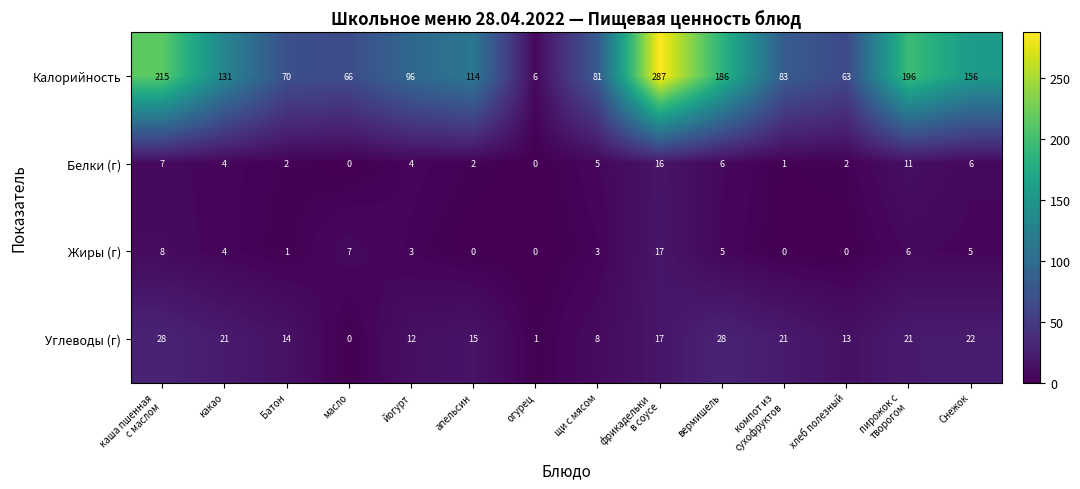

Which series has the largest total across all categories?

Калорийность